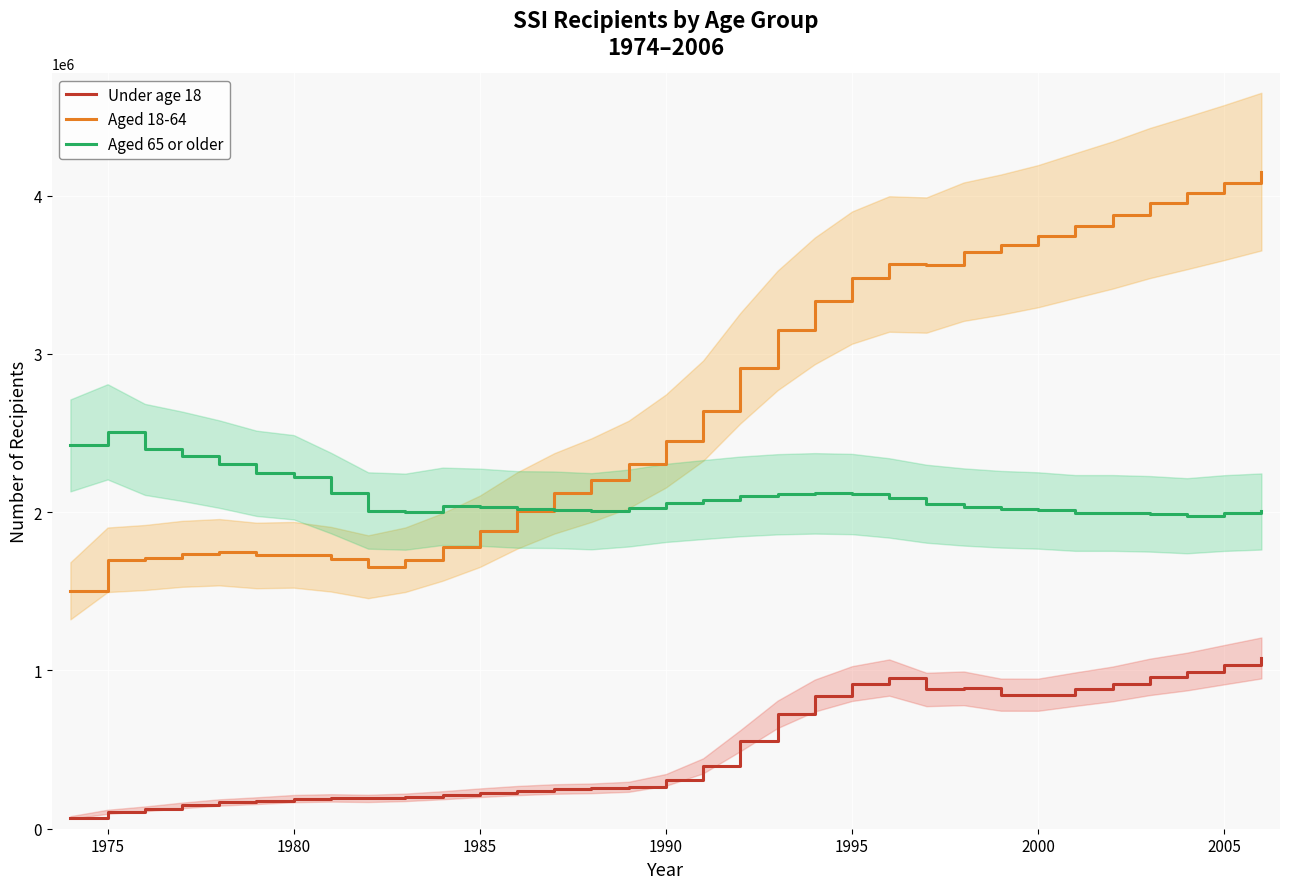

What is the maximum value for Aged 18-64?

4152130